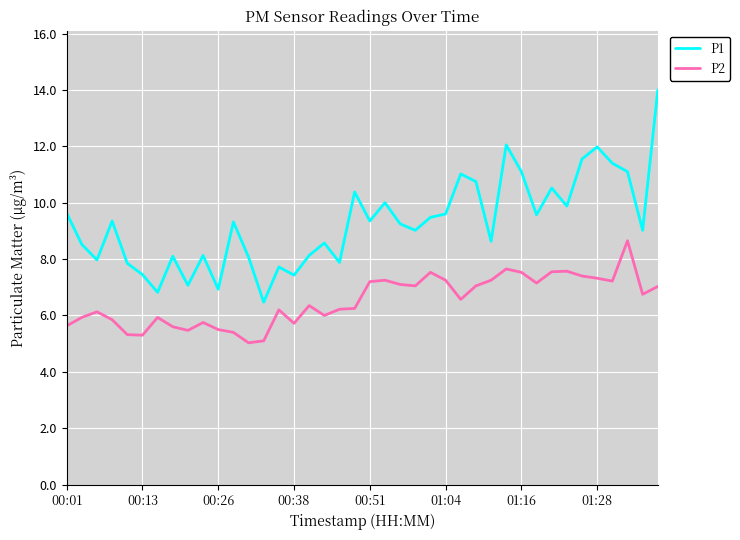

Does the chart display data point markers on the line(s)?

No